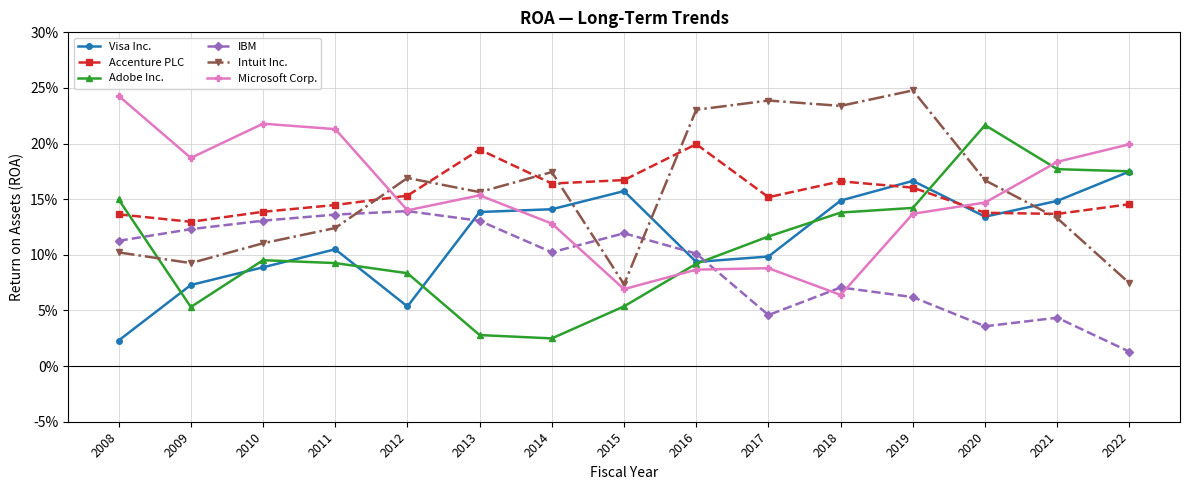

The Adobe Inc. series shows 0.1 at 2008. True or false?

True